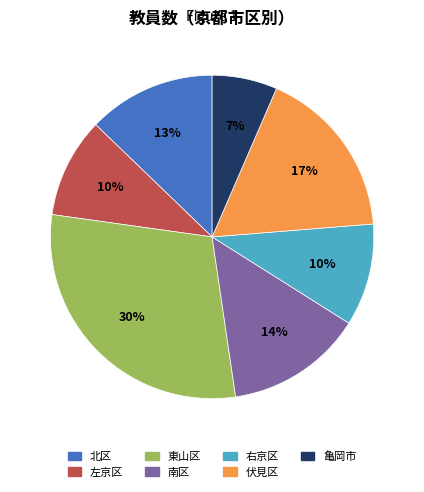

What is the largest slice in the pie chart?

東山区